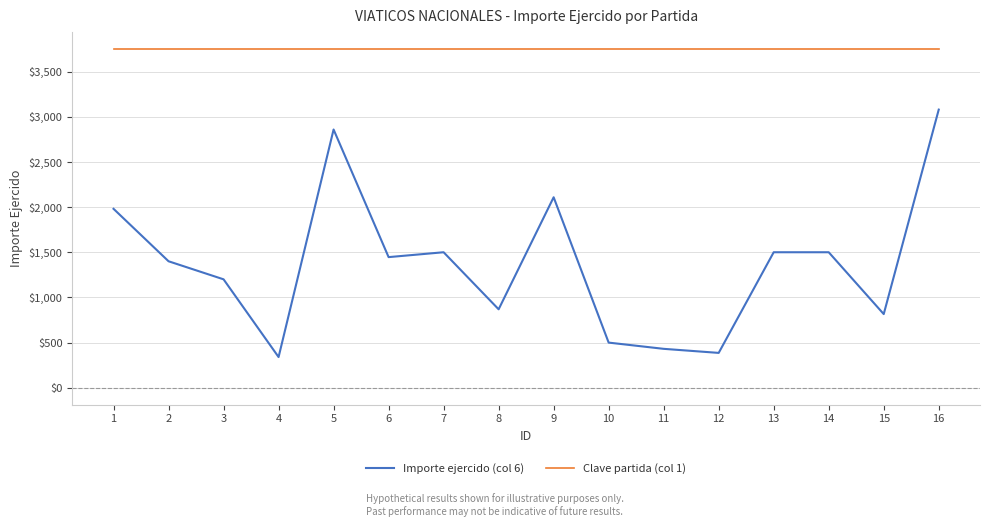

How many lines are shown in the chart?

2